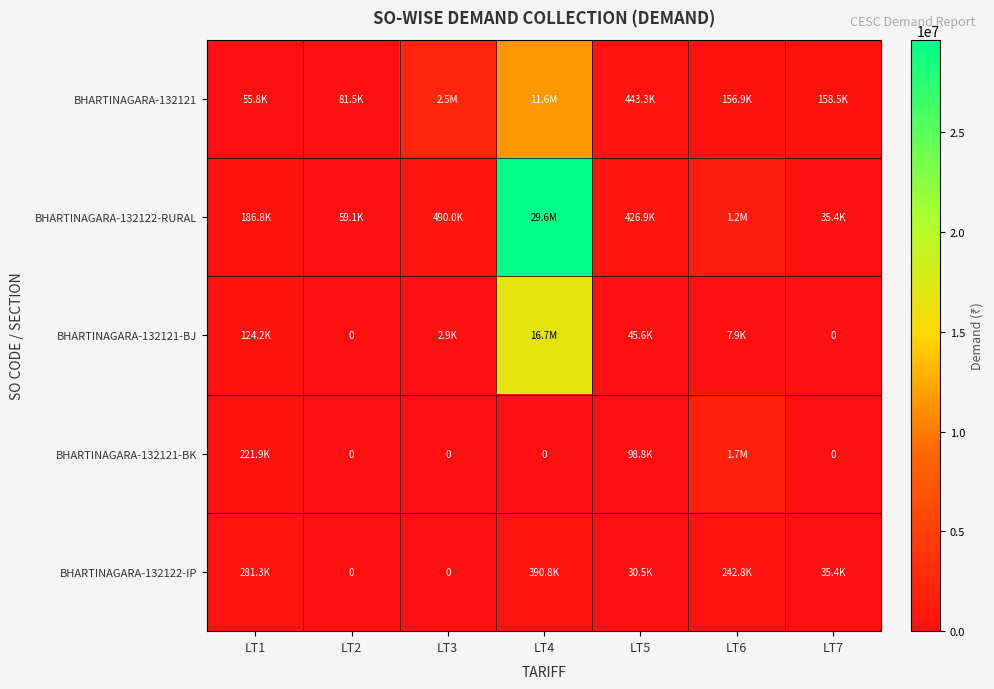

Between LT7 and LT1, which is larger?

LT7